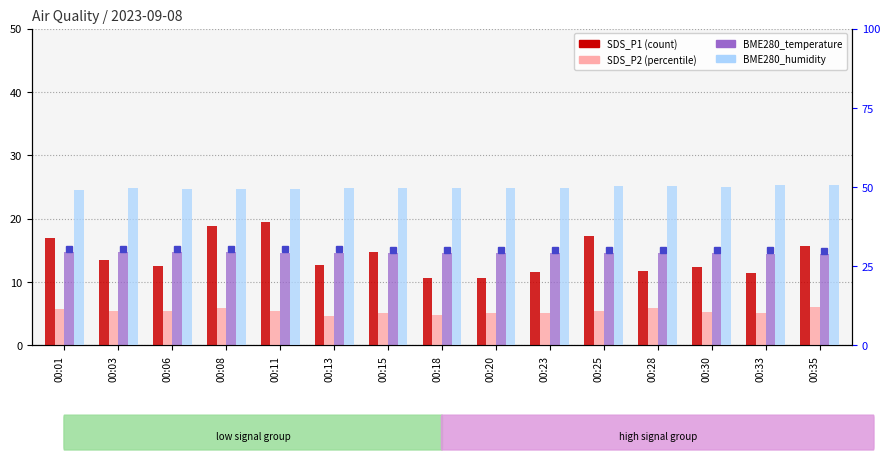

Which series has the largest range (max minus min)?

SDS_P1